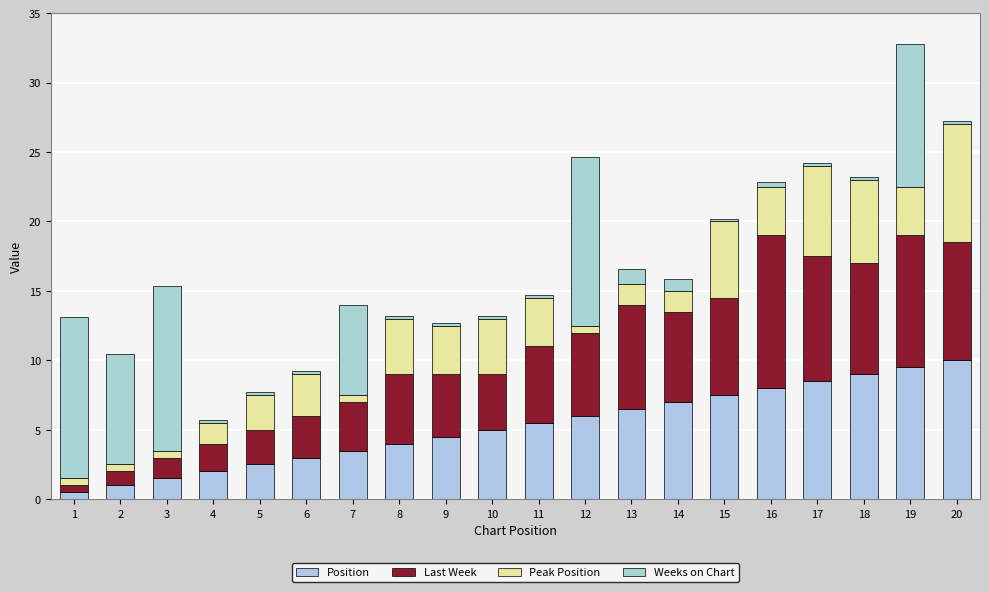

Between 2 and 19, which series saw the biggest shift?

Position